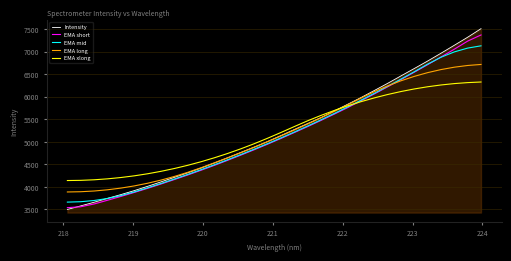

Which series has the widest spread of values?

Intensity